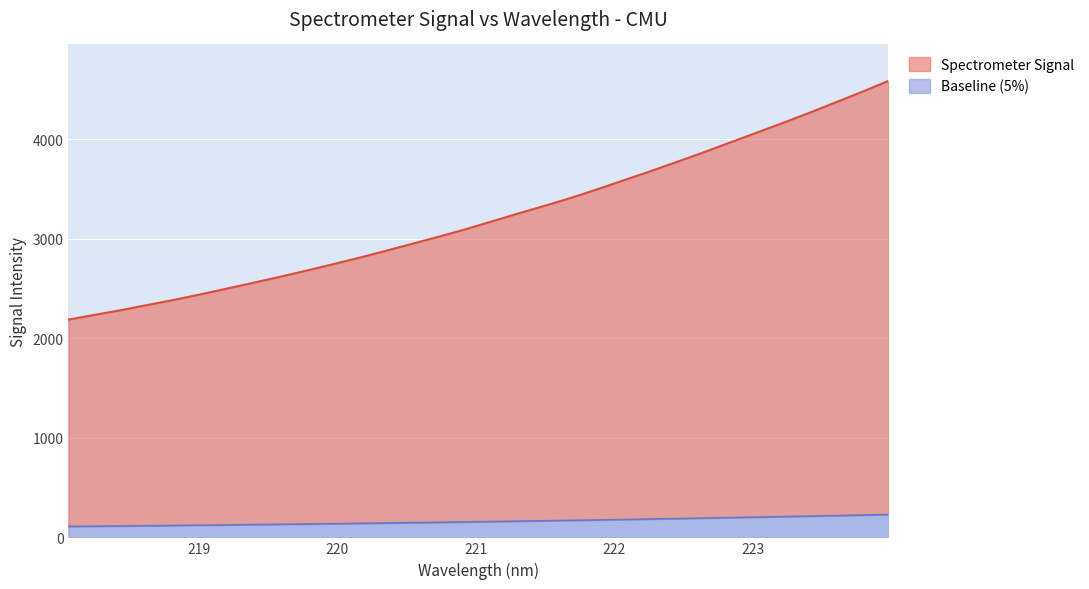

What is the minimum value for Baseline (5%)?

109.4